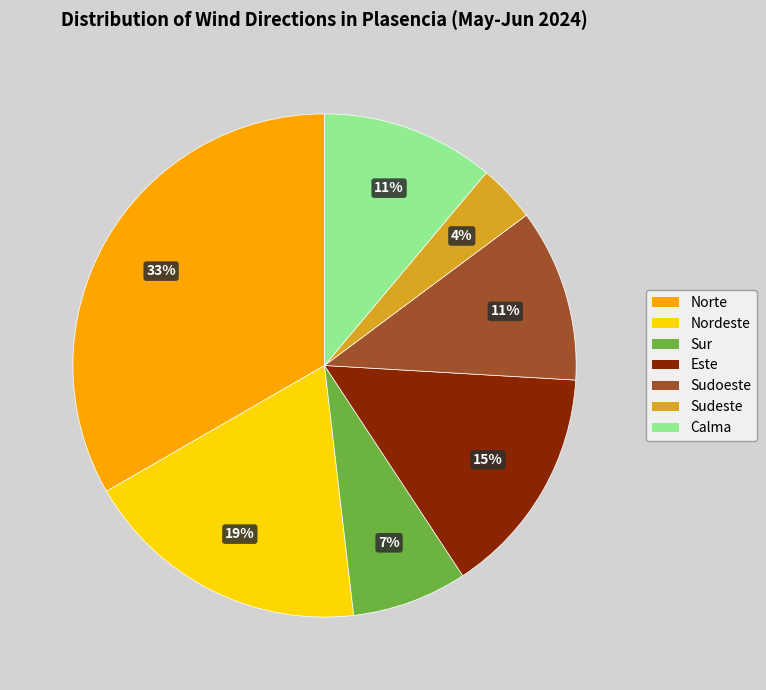

What is the ratio of the value at Nordeste to the value at Sudoeste?

1.7